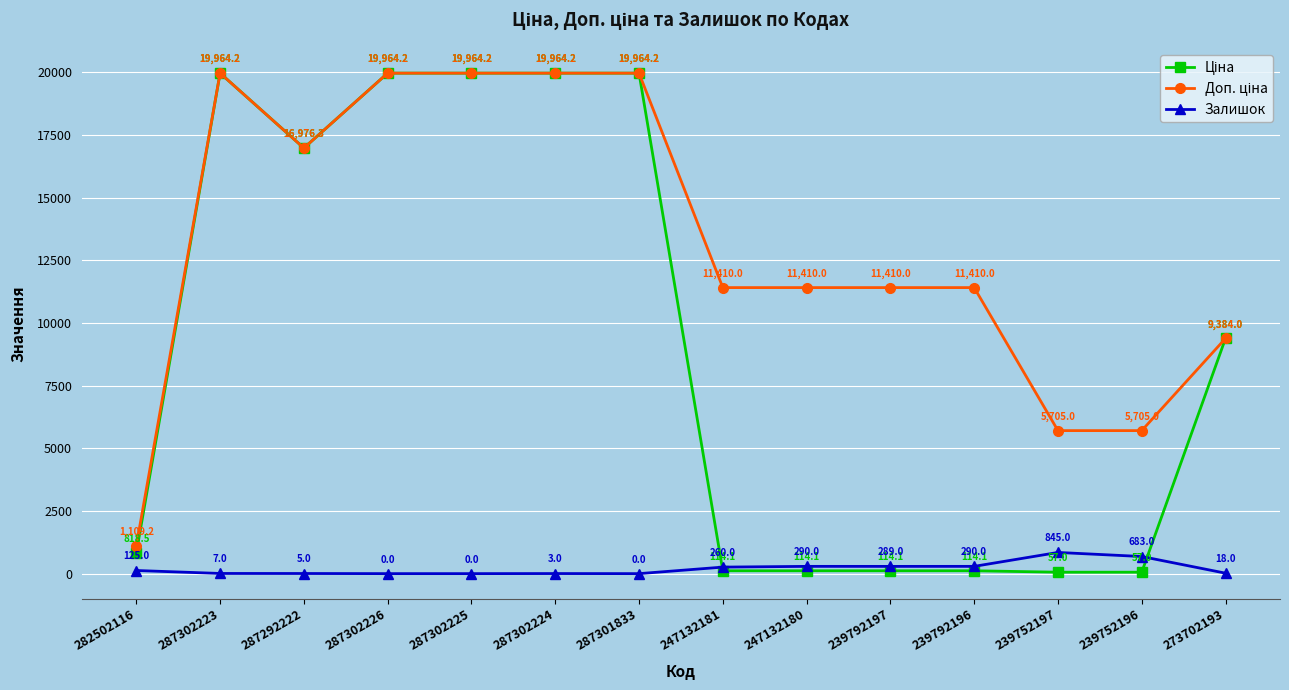

The Залишок series shows 18.0 at 273702193. True or false?

True